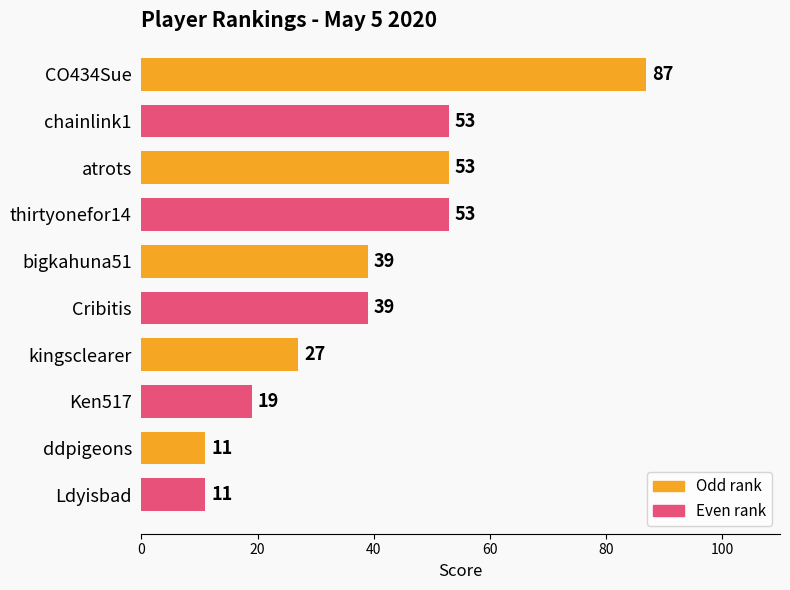

What is the label of the 8th bar from the bottom?

atrots